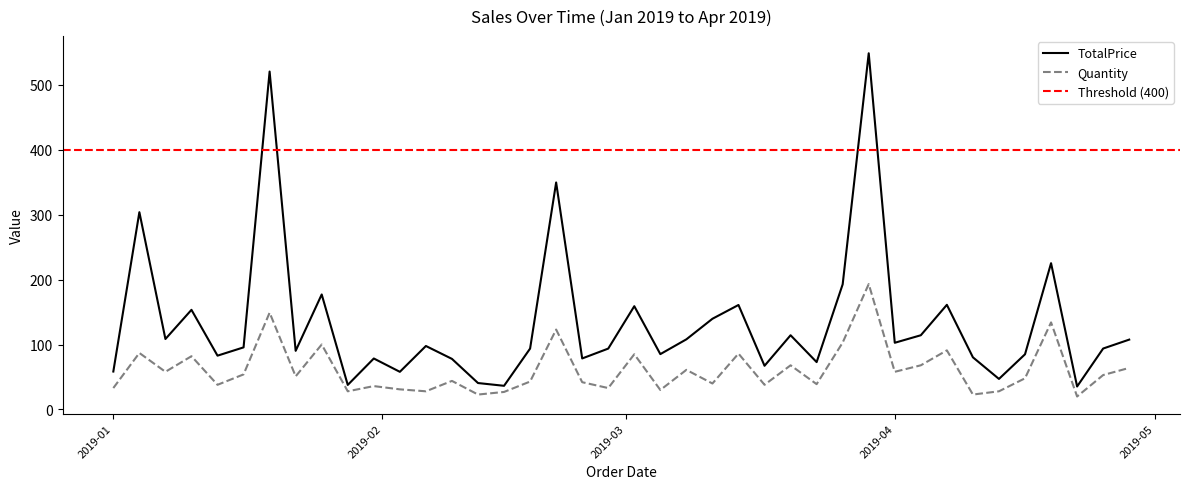

What is the label of the 38th point from the left?

2019-04-22